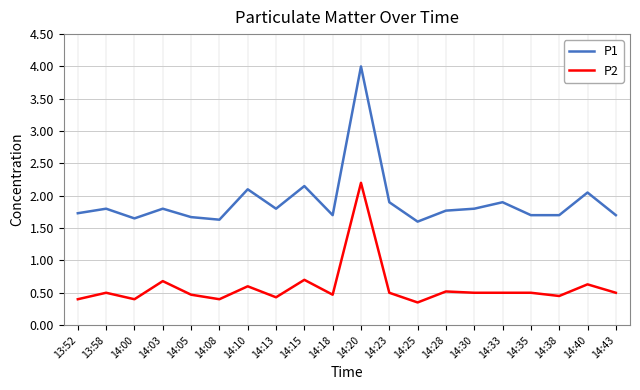

The value of P2 at 14:05 is 0.5. True or false?

True